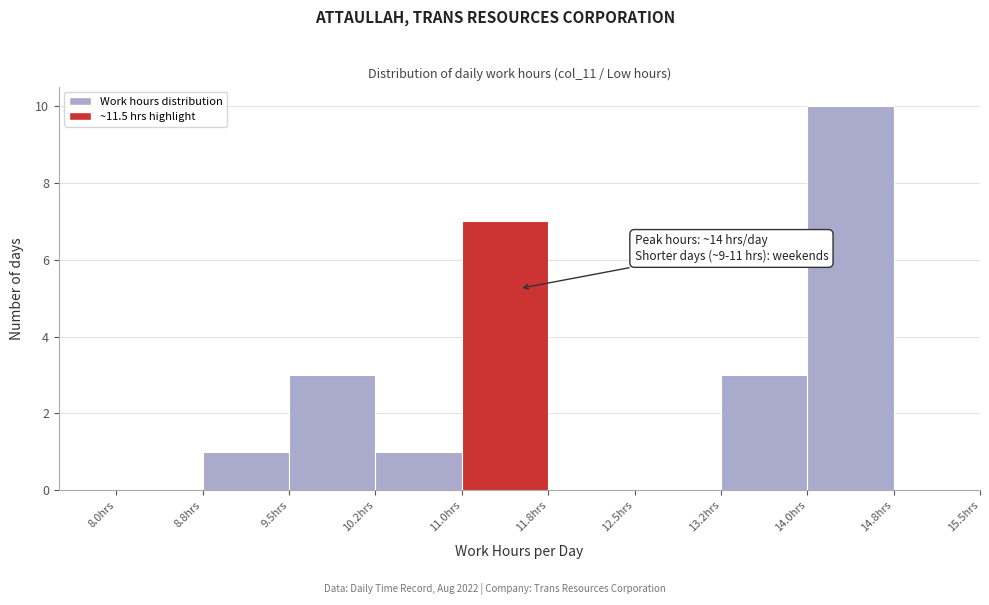

Over which range of the x-axis is the bar tallest?

14.00 to 14.75